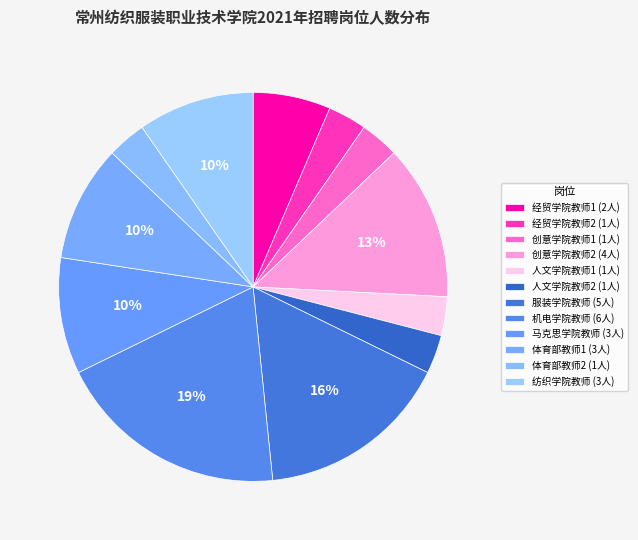

To the nearest percent, what portion does 纺织学院教师 represent?

10%